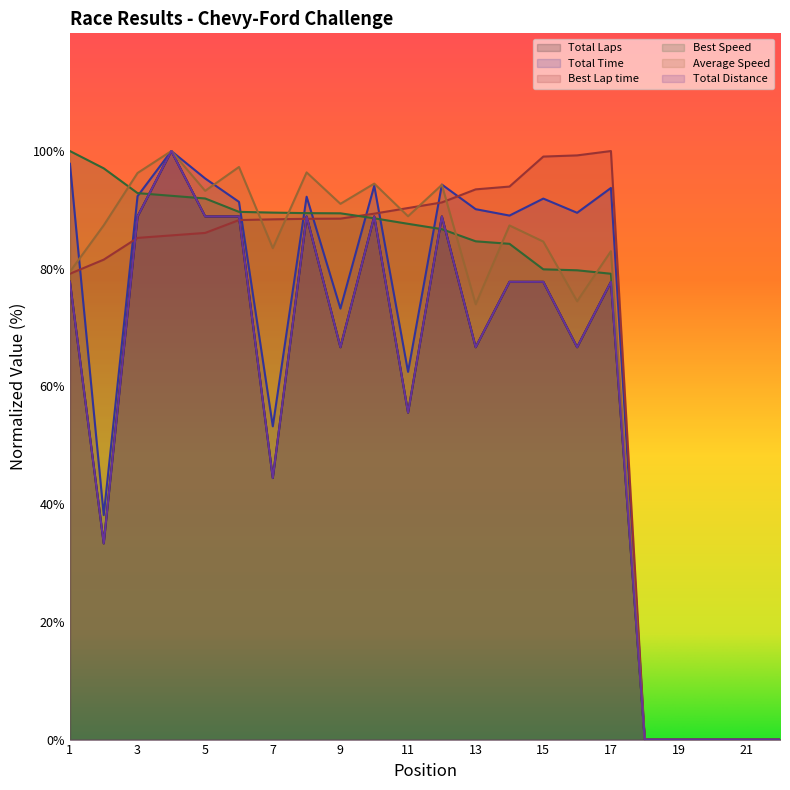

The Average Speed series shows 84.6 at 15. True or false?

True